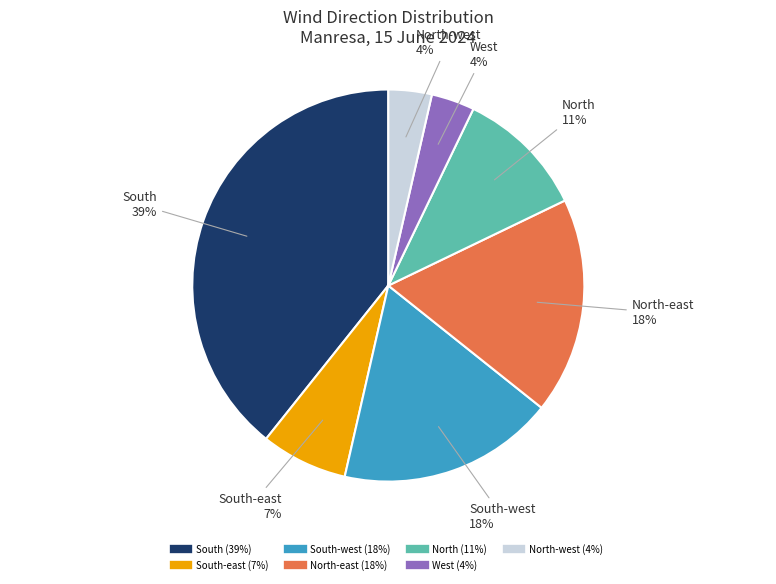

How many slices are in this pie chart?

7